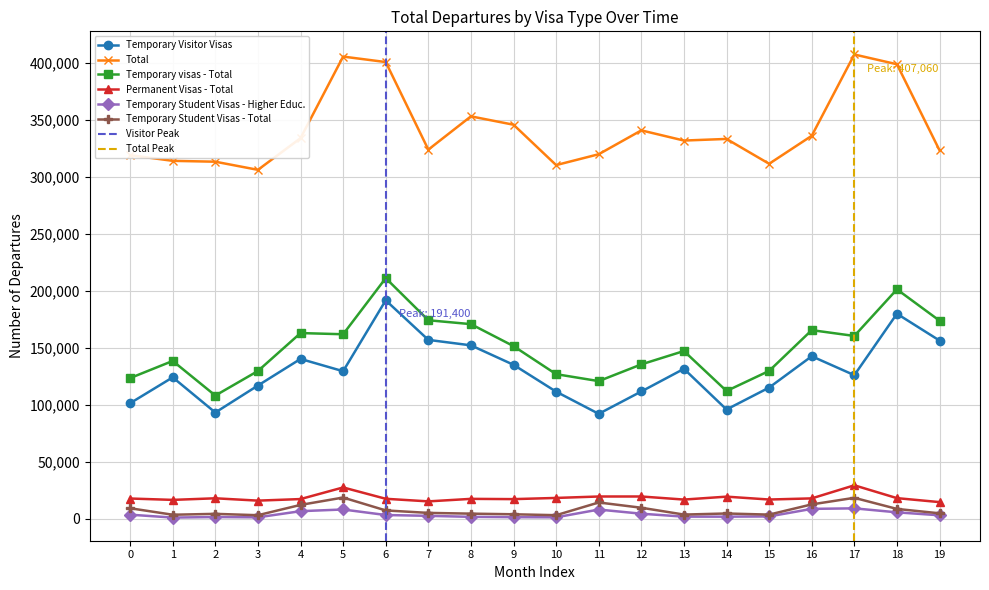

Which series has the largest total across all categories?

Total